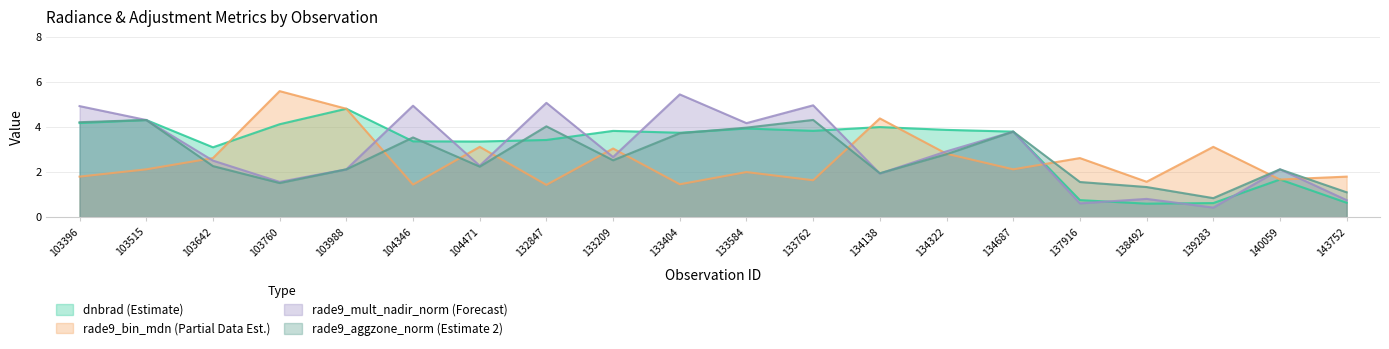

The rade9_mult_nadir_norm series shows 5.0 at 133762. True or false?

True